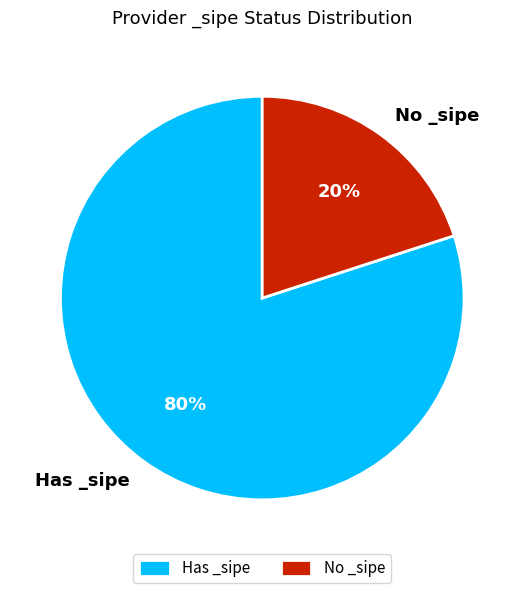

Which has a higher value, No _sipe or Has _sipe?

Has _sipe